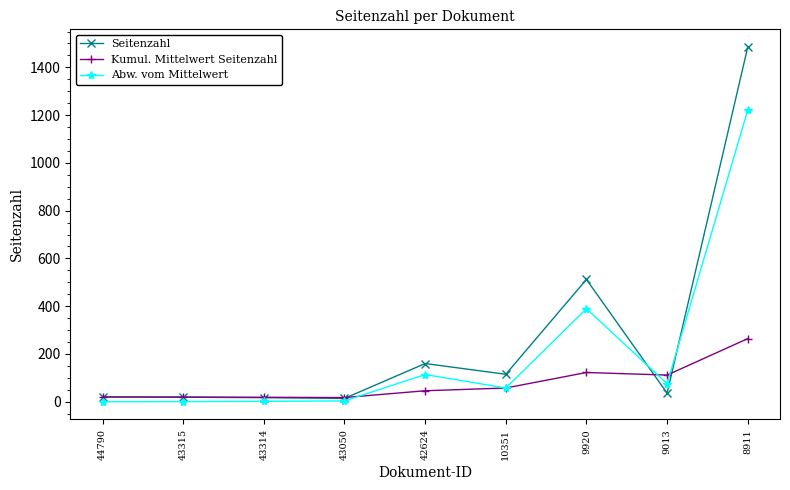

How many data points does each series have?

9